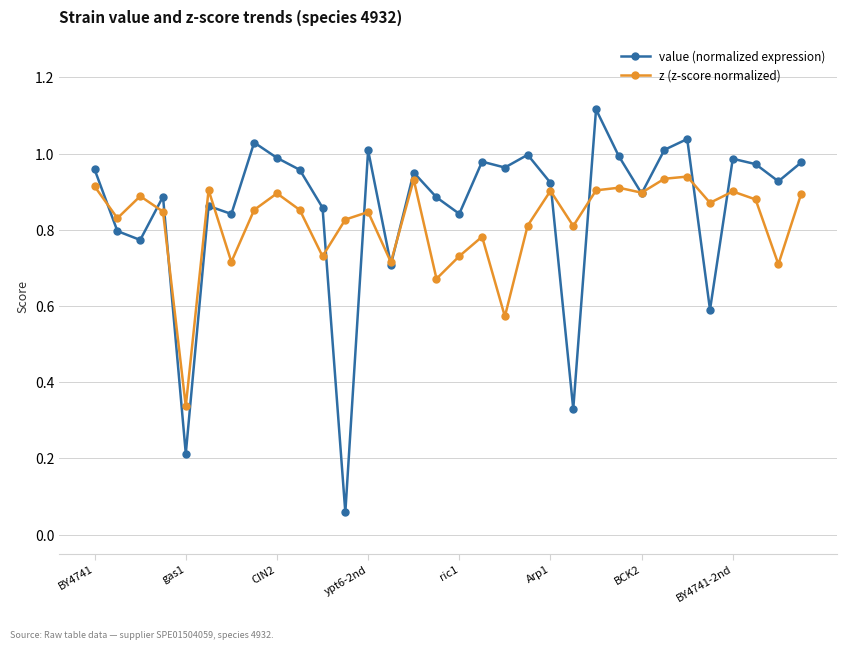

True or false: value (normalized expression) has more than 2 interior local peaks.

True